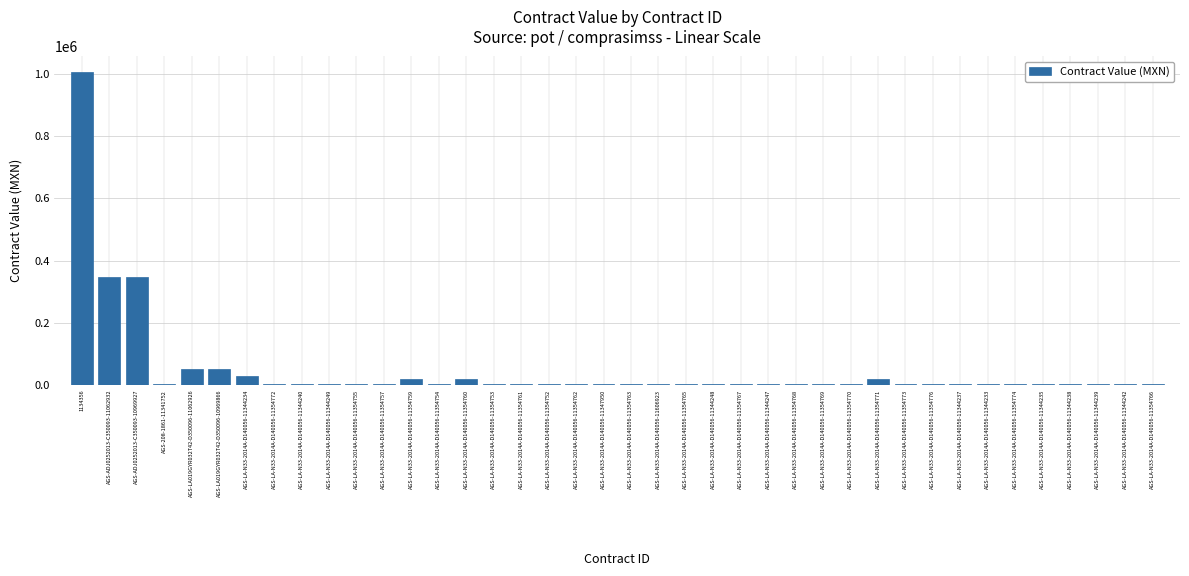

What value does the data have at AGS-LA-N33-2014A-D140056-11354767?

2784.0